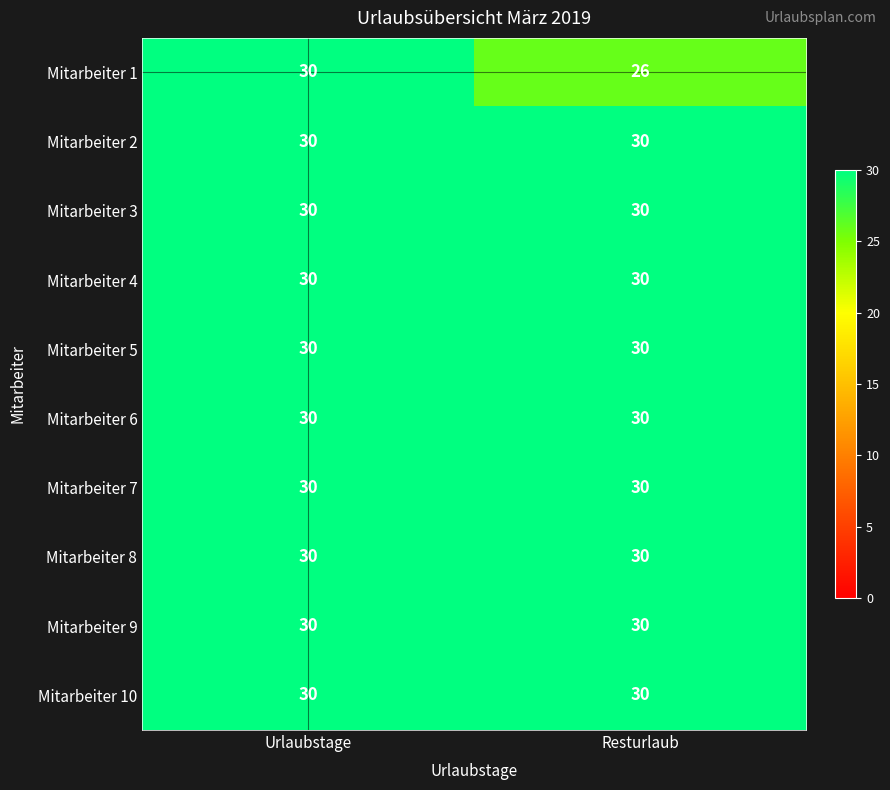

How many data points does each series have?

2